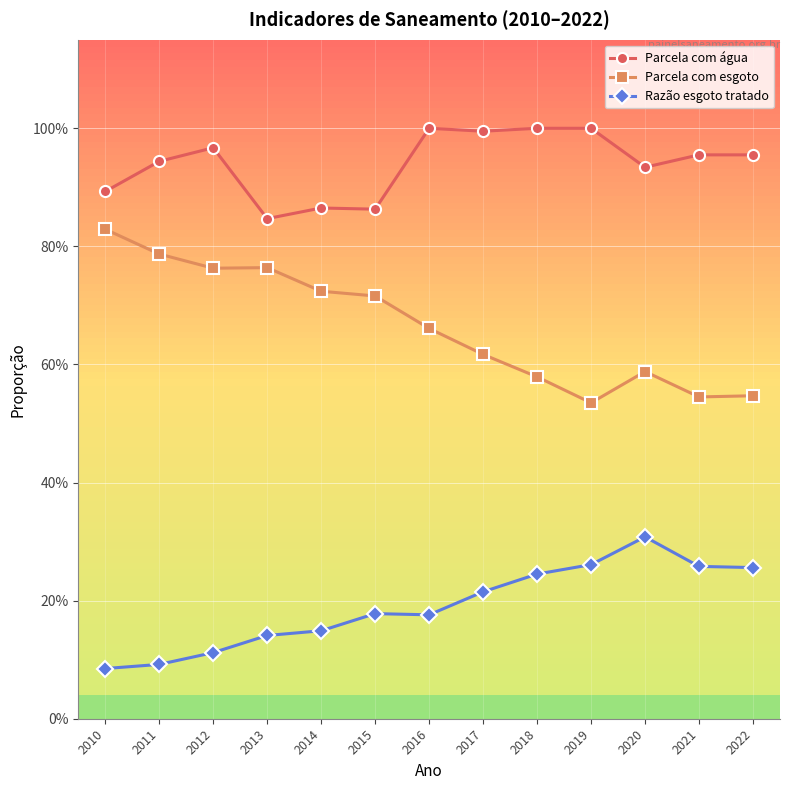

What are all the series names shown in the legend?

Parcela com água, Parcela com esgoto, Razão esgoto tratado